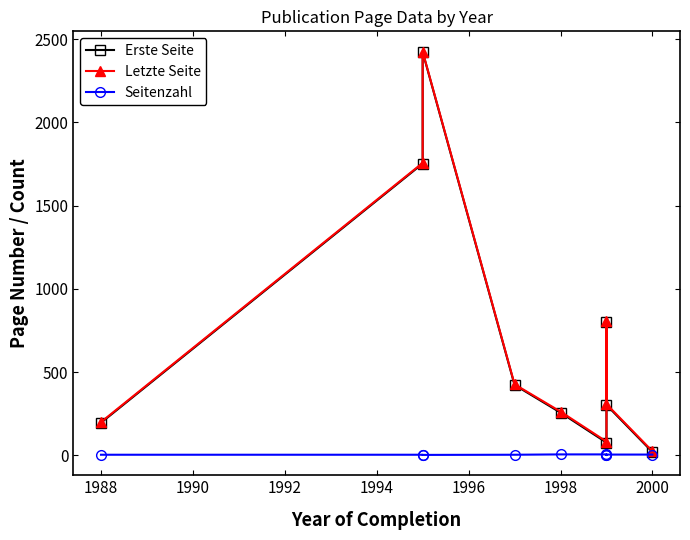

Which series has the largest total across all categories?

Letzte Seite